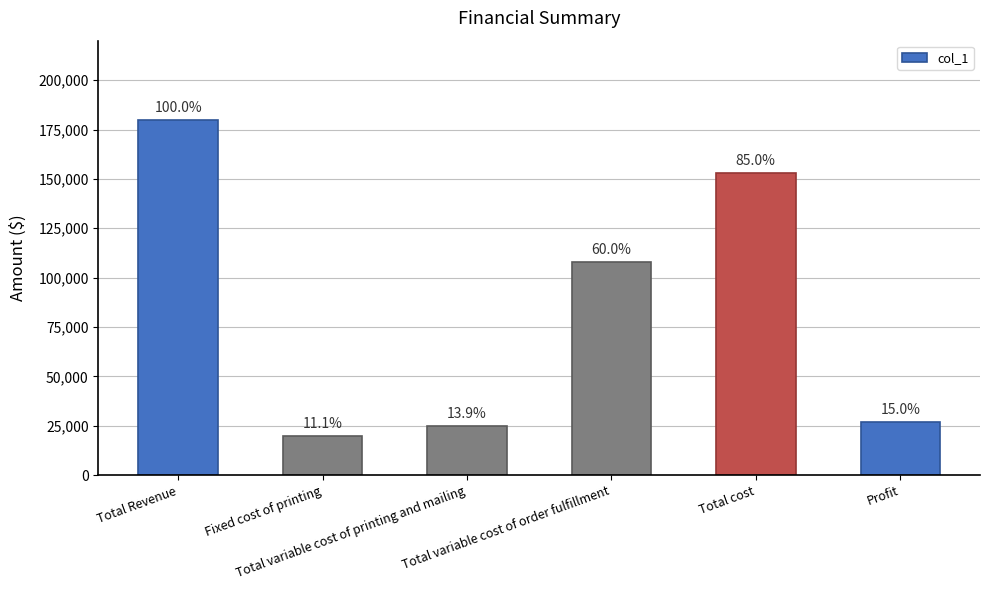

What is the difference between the maximum and minimum values?

160000